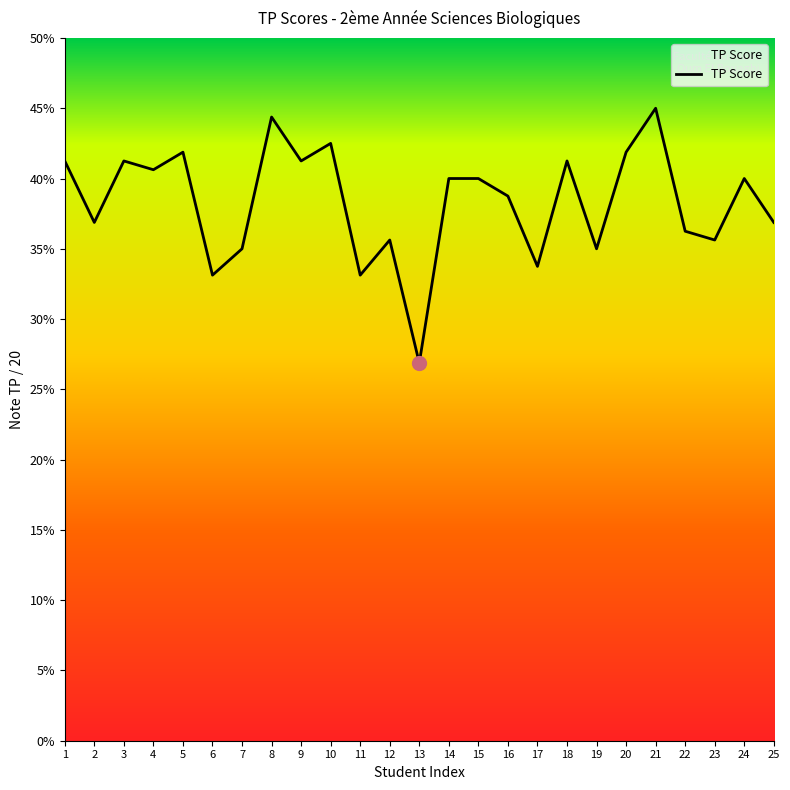

Does the chart have visible grid lines?

No